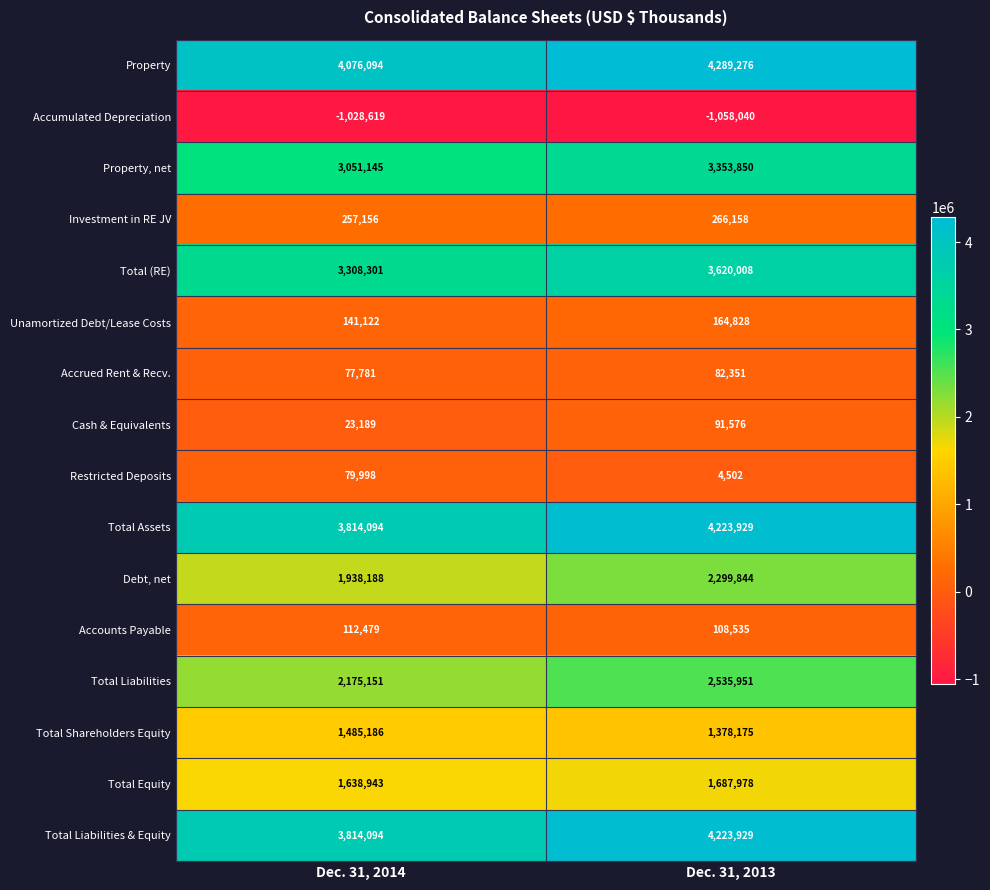

Count the number of categories in the chart.

2